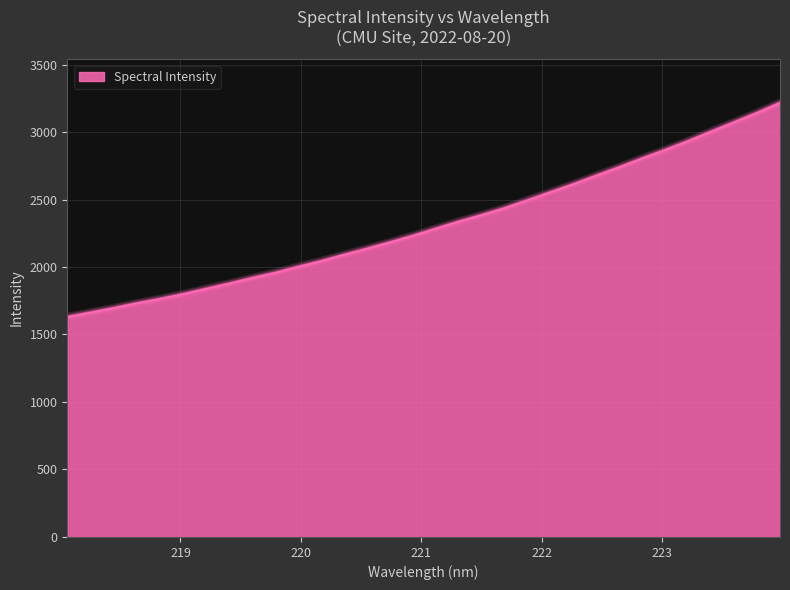

What is the maximum value shown in the chart?

3217.3